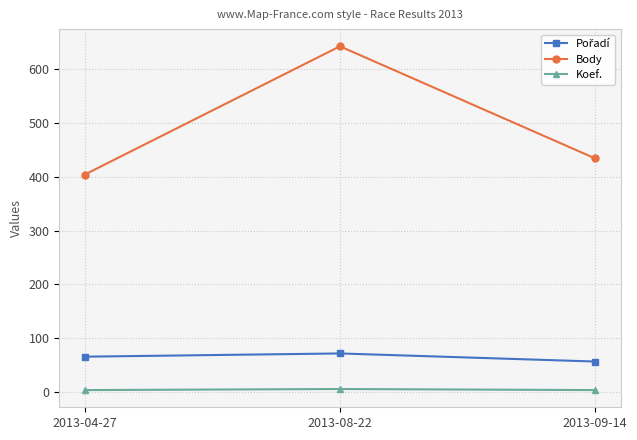

What is the label of the 2nd point from the left?

2013-08-22